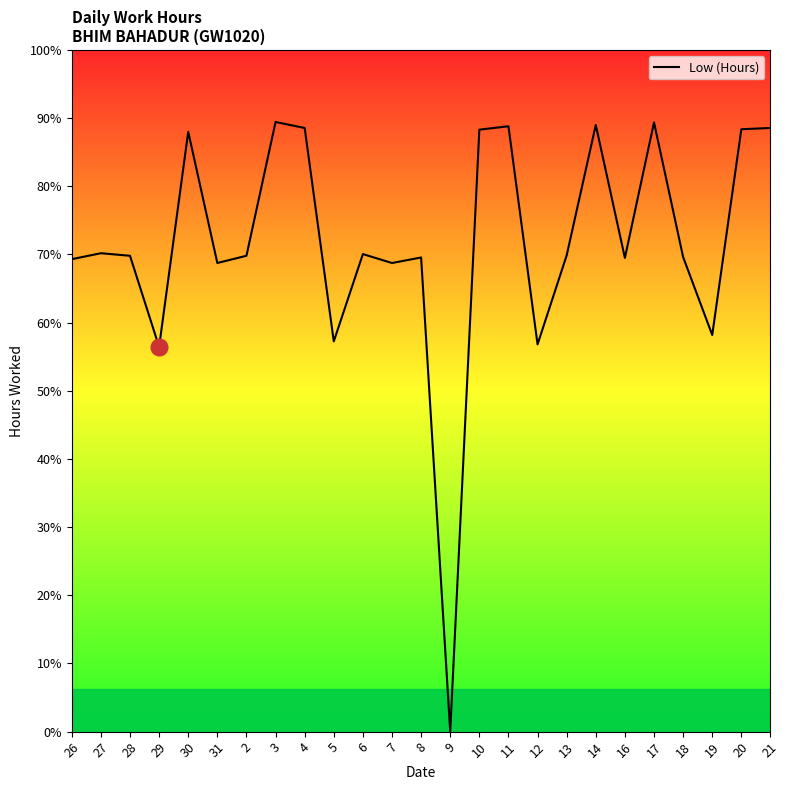

What is the sum of the values at 2 and 9?

11.2